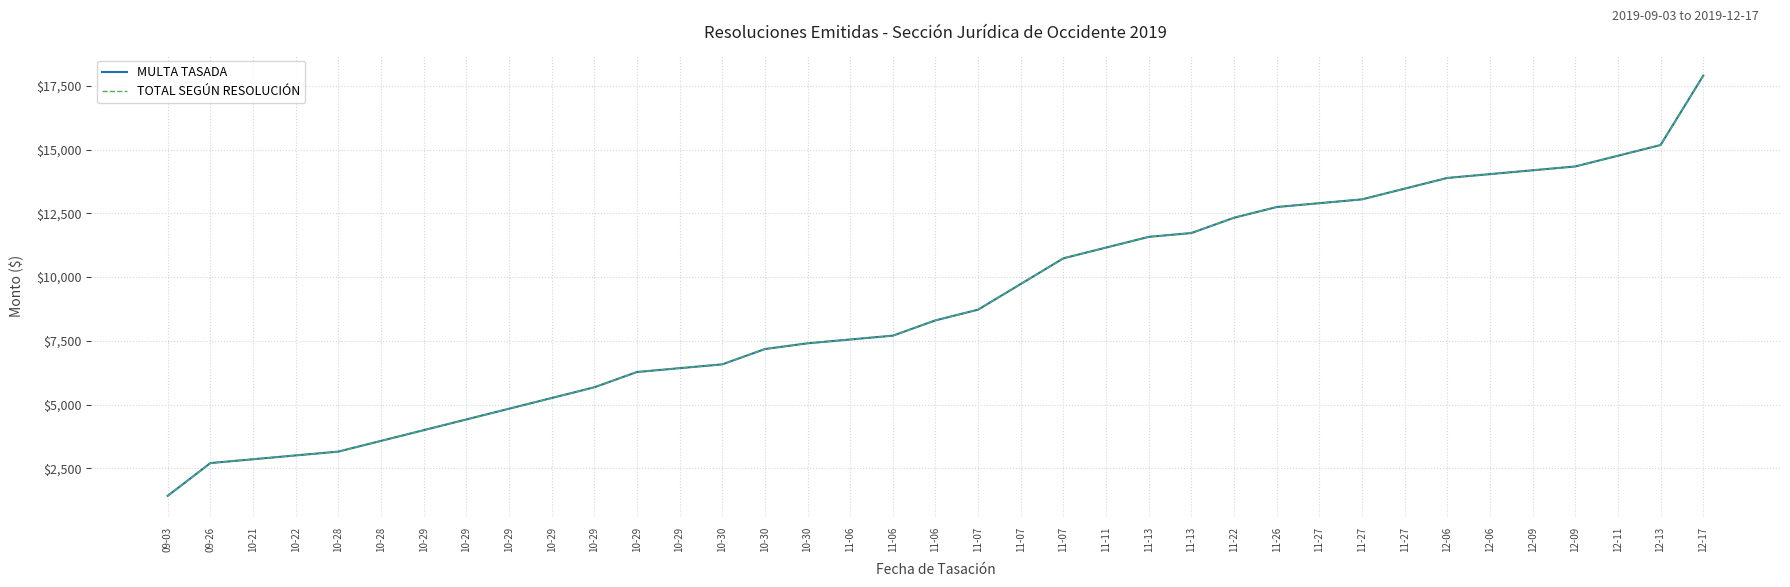

Does the chart display data point markers on the line(s)?

No